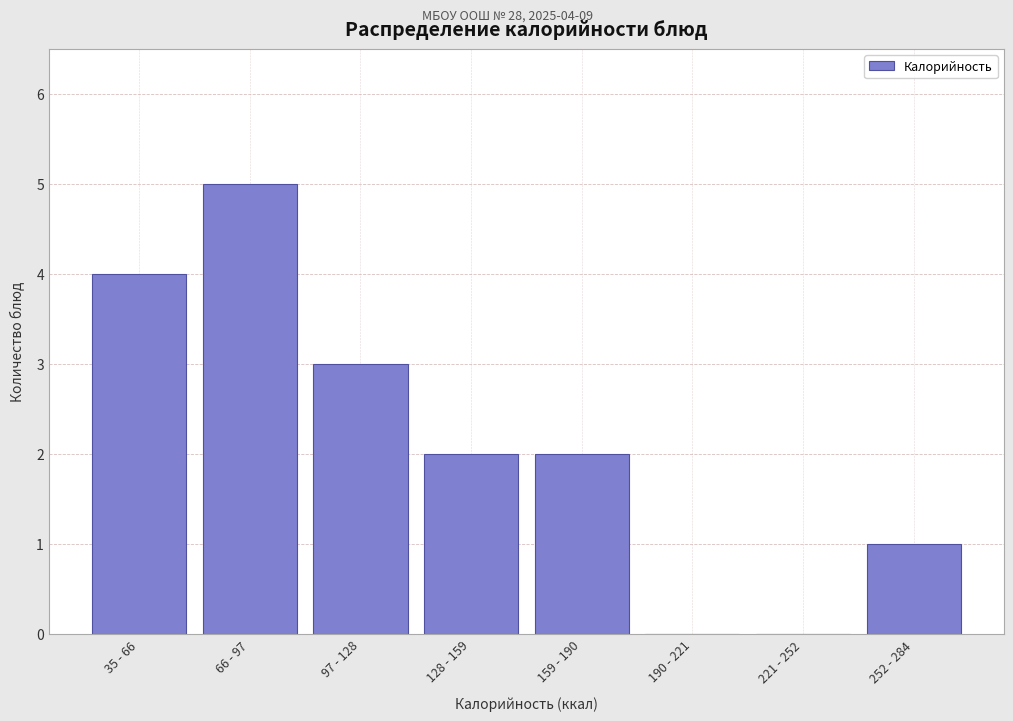

Reading left to right, extract all data points from this chart.

35 - 66=4	66 - 97=5	97 - 128=3	128 - 159=2	159 - 190=2	190 - 221=0	221 - 252=0	252 - 284=1